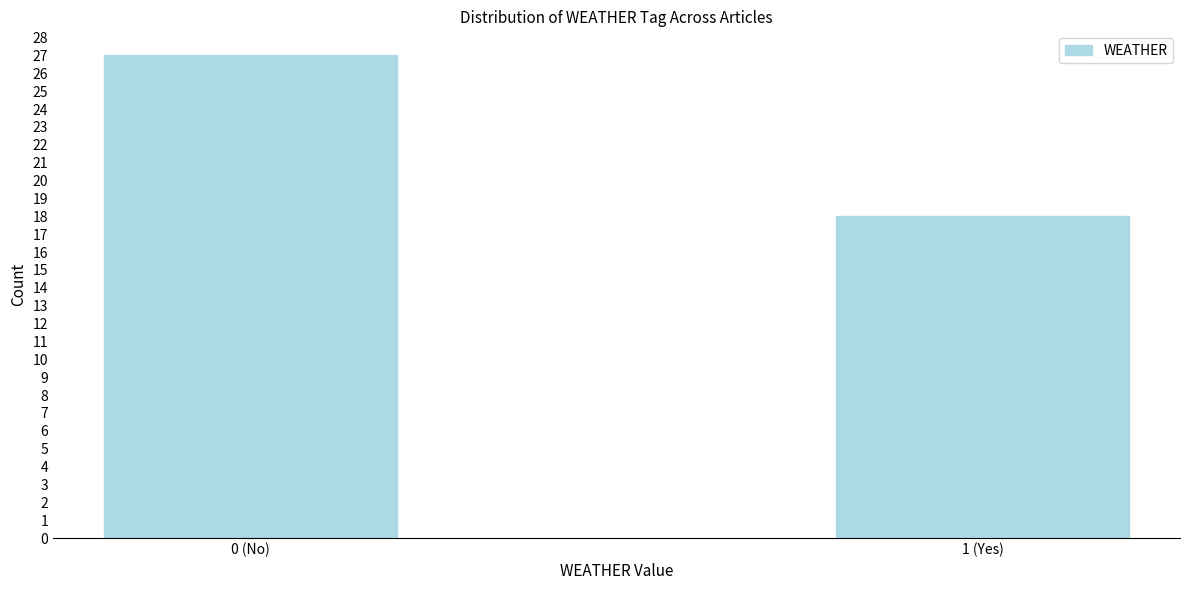

Reading left to right, extract all data points from this chart.

0 (No)=27	1 (Yes)=18